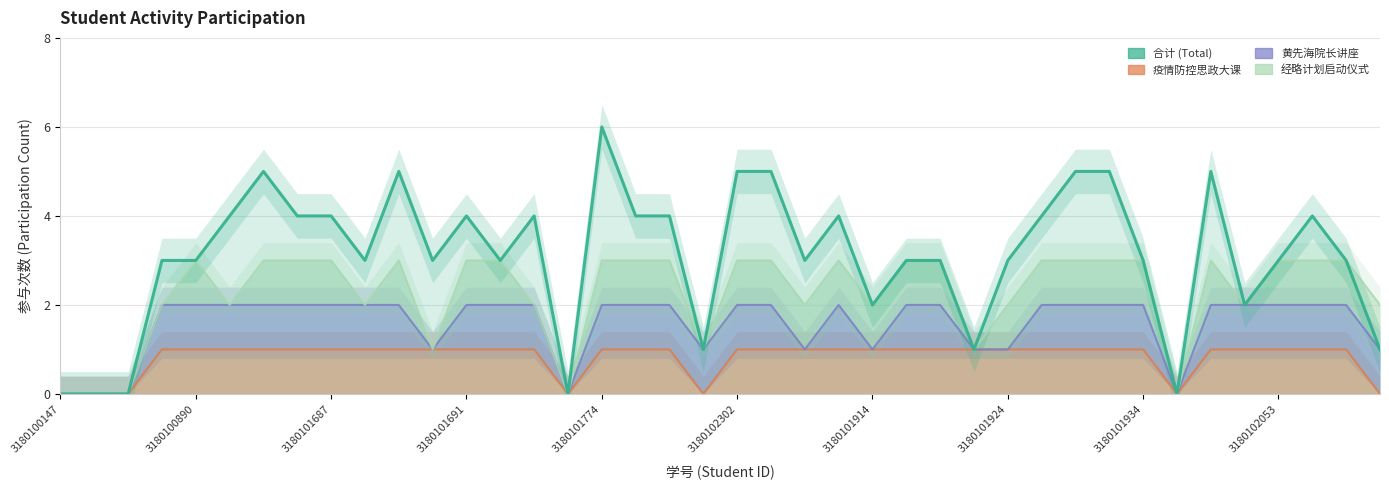

What is the ratio of the value at 39 to the value at 3180101924?

0.2